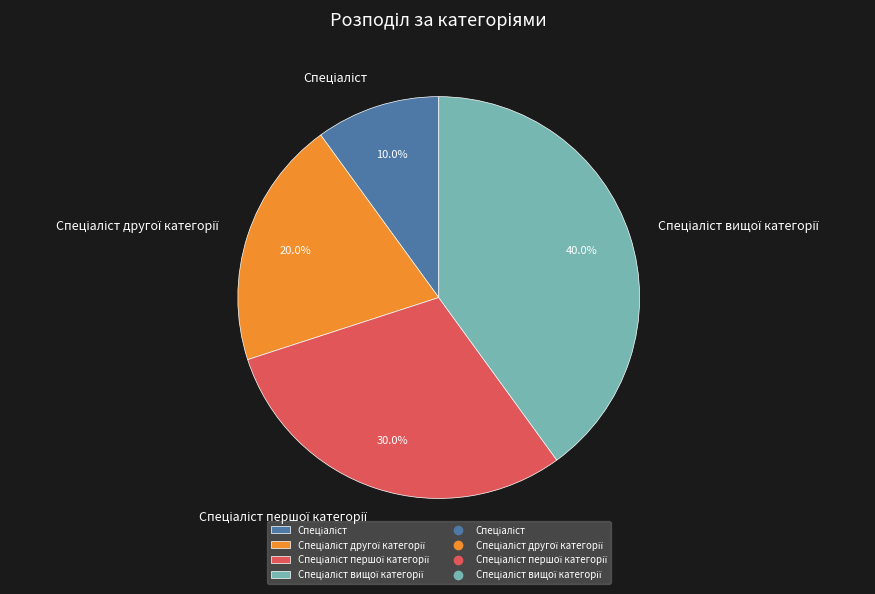

Does any single category account for the majority?

No